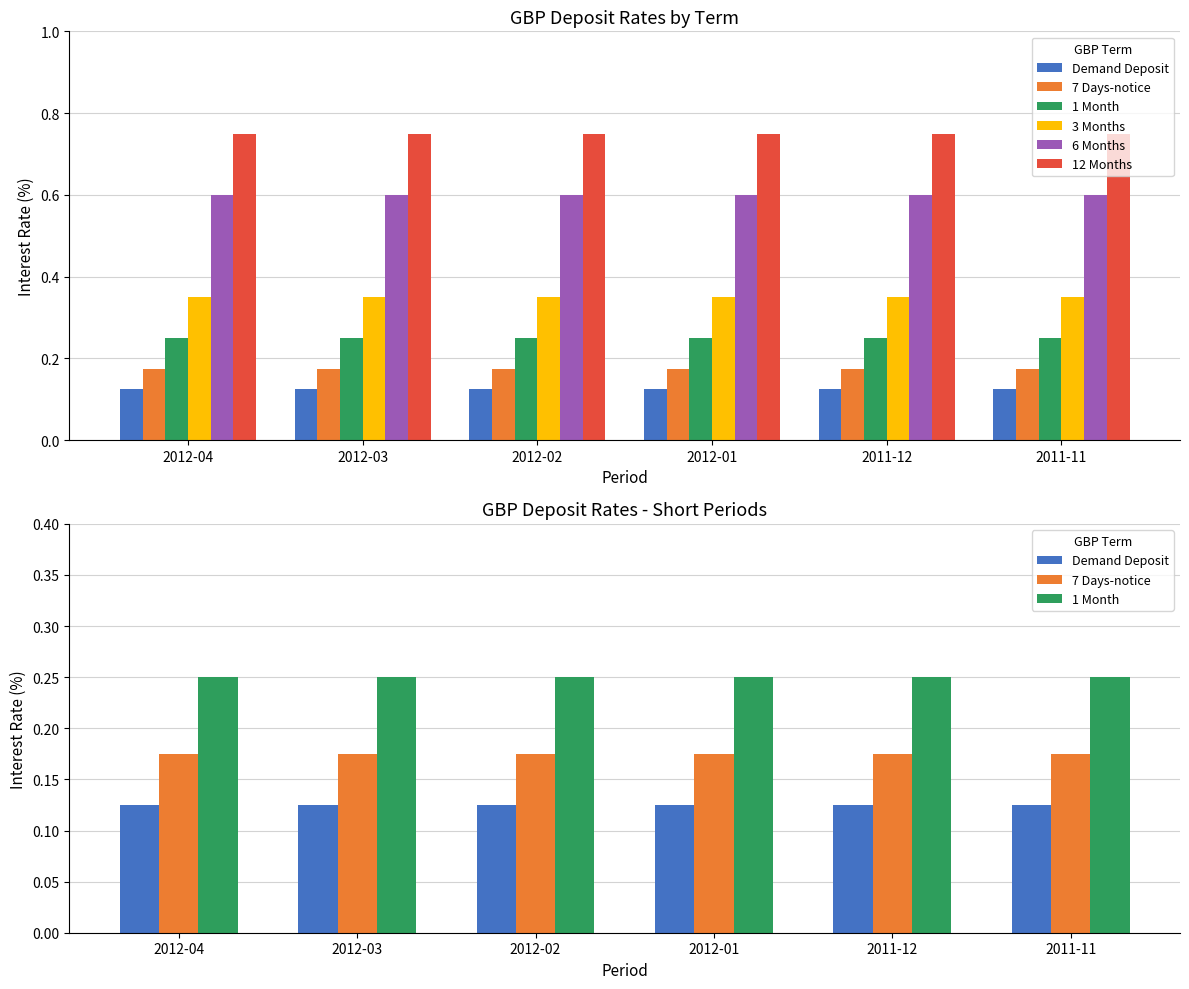

Between 2012-03 and 2011-11, which series saw the biggest shift?

Demand Deposit